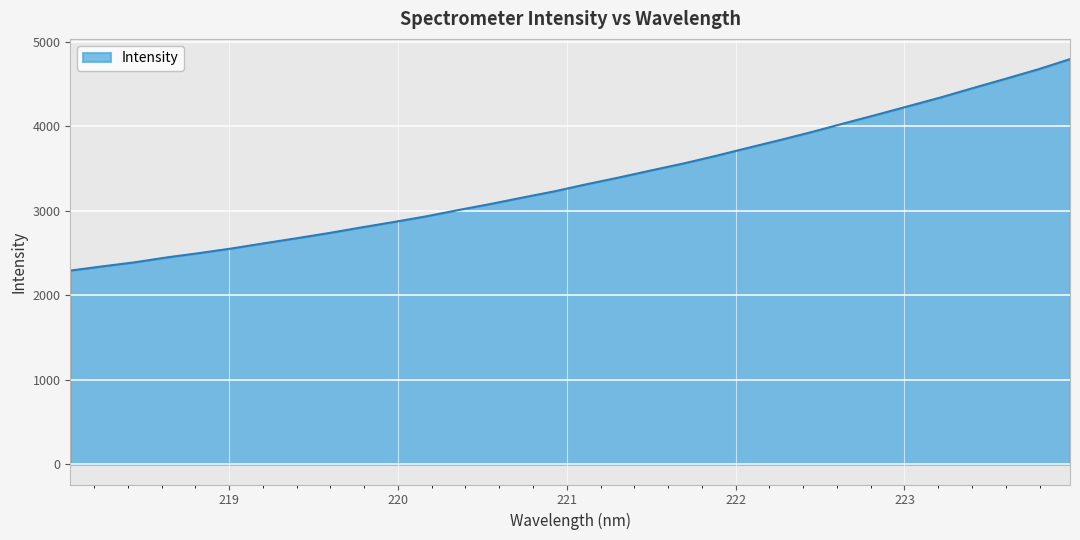

What is the greatest value displayed?

4795.6